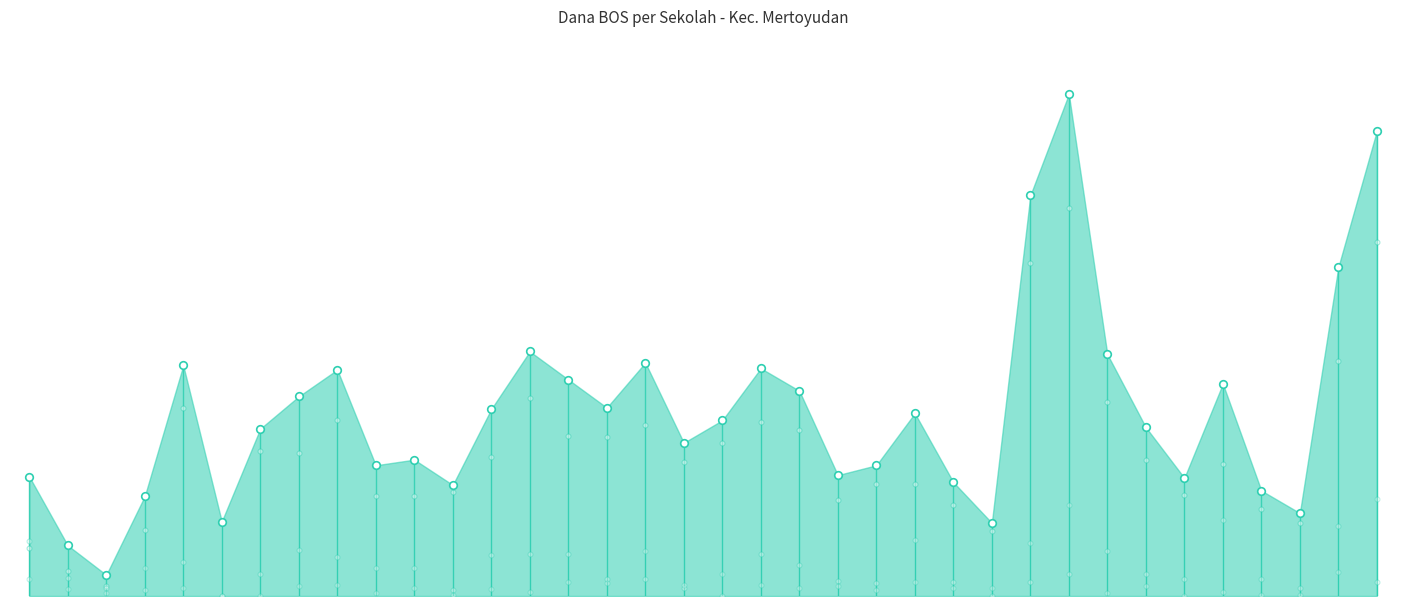

At how many categories does at least one series exceed 34956564?

4